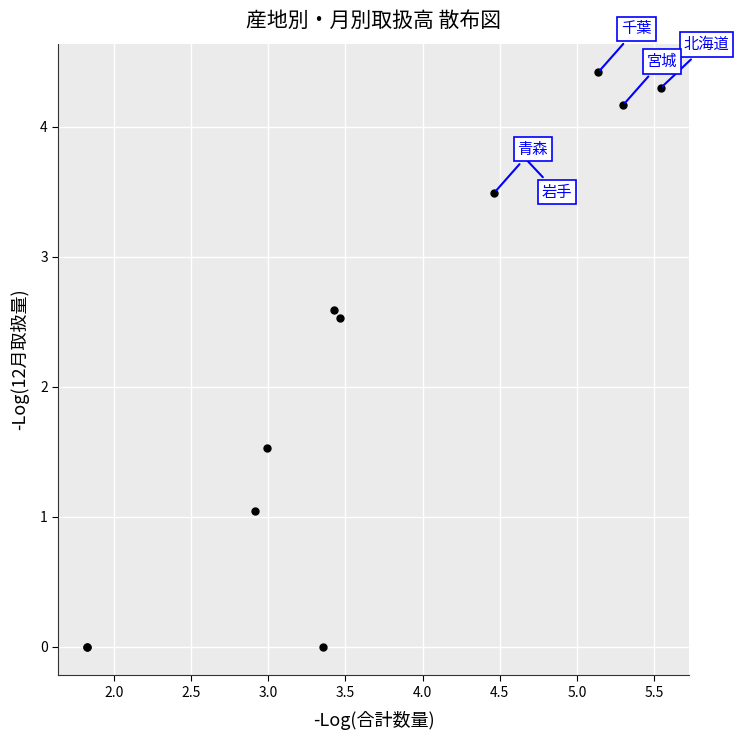

What Y value in the scatter plot is closest to 2?

1.5